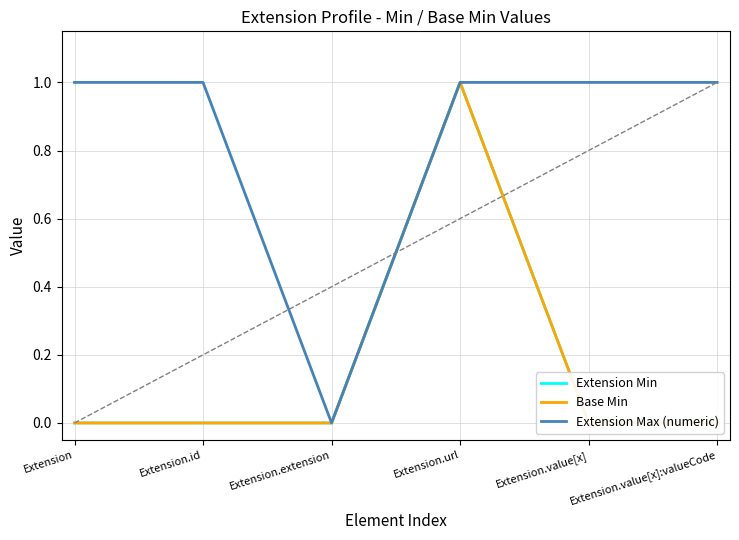

Reading left to right, list all the values displayed in this chart.

Extension Min: 0	0	0	1	0	0
Base Min: 0	0	0	1	0	0
Extension Max (numeric): 1	1	0	1	1	1